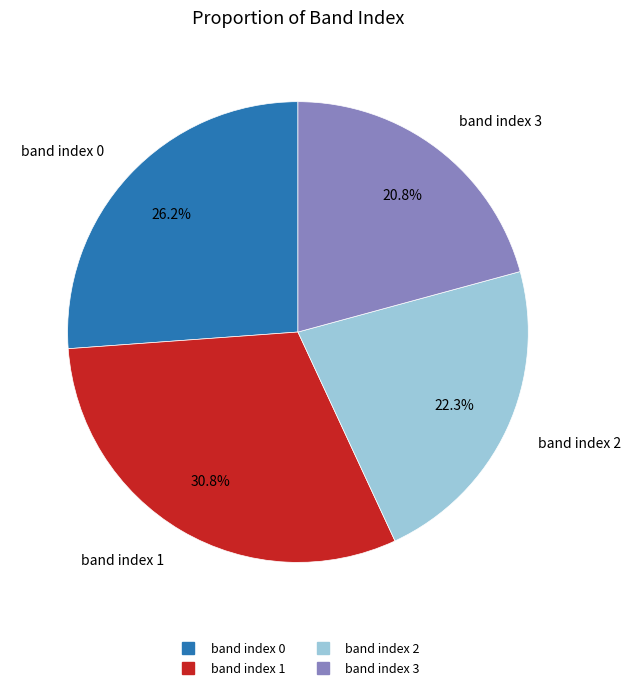

Is the sum of band index 2 and band index 3 greater than half?

No